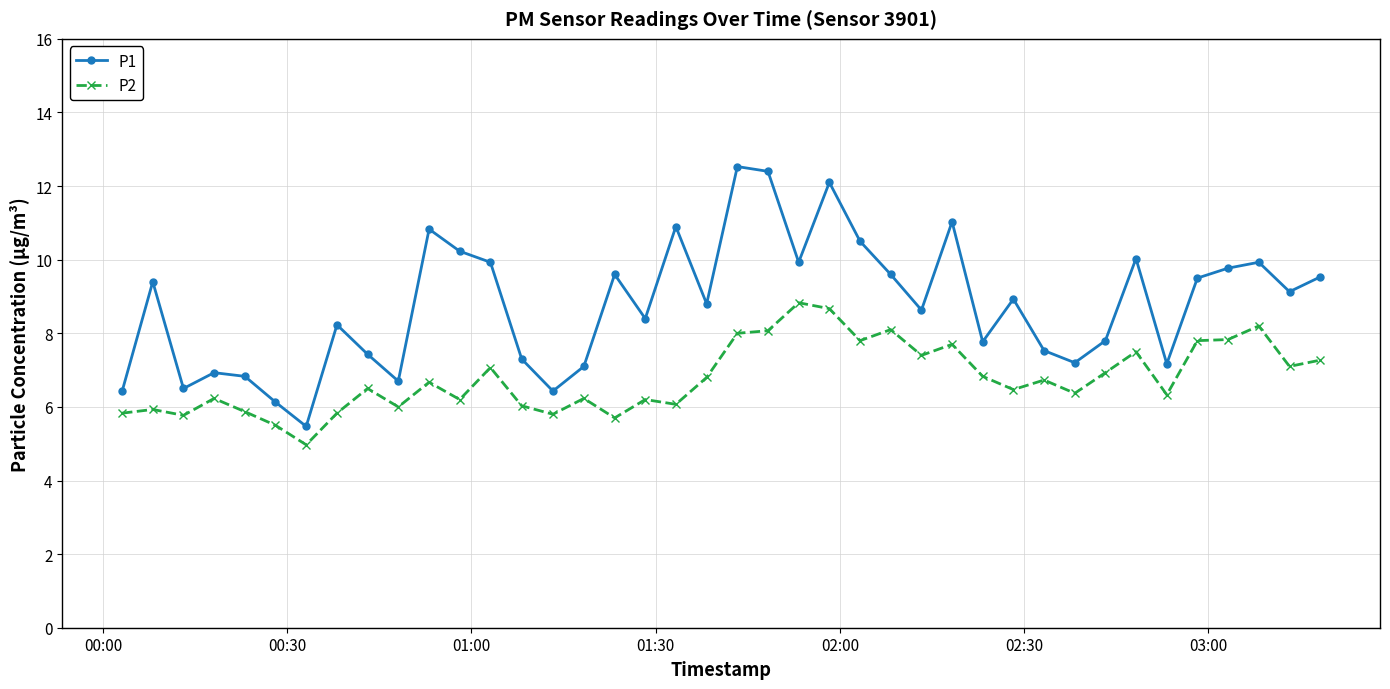

What is the smallest value displayed?

5.0